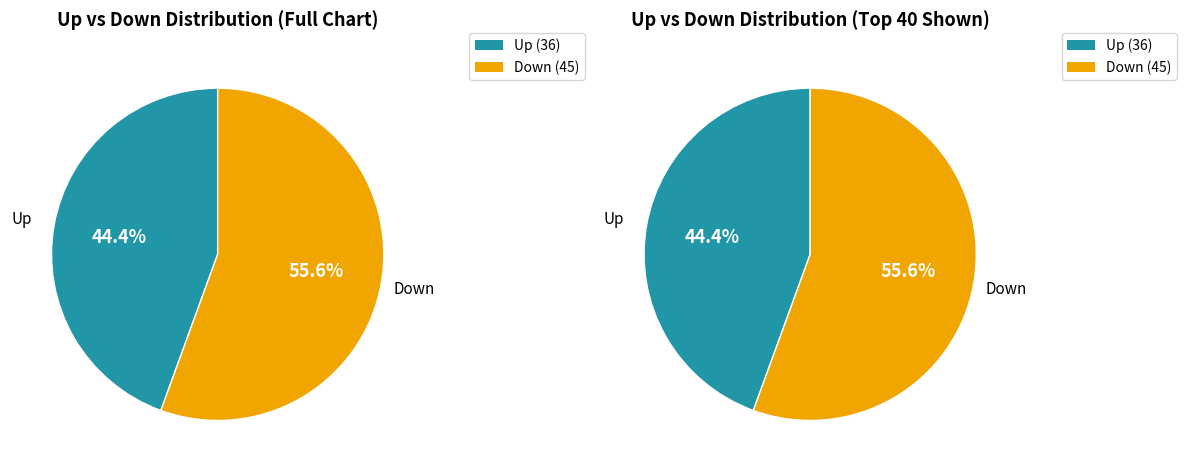

To the nearest percent, what portion does up represent?

44%